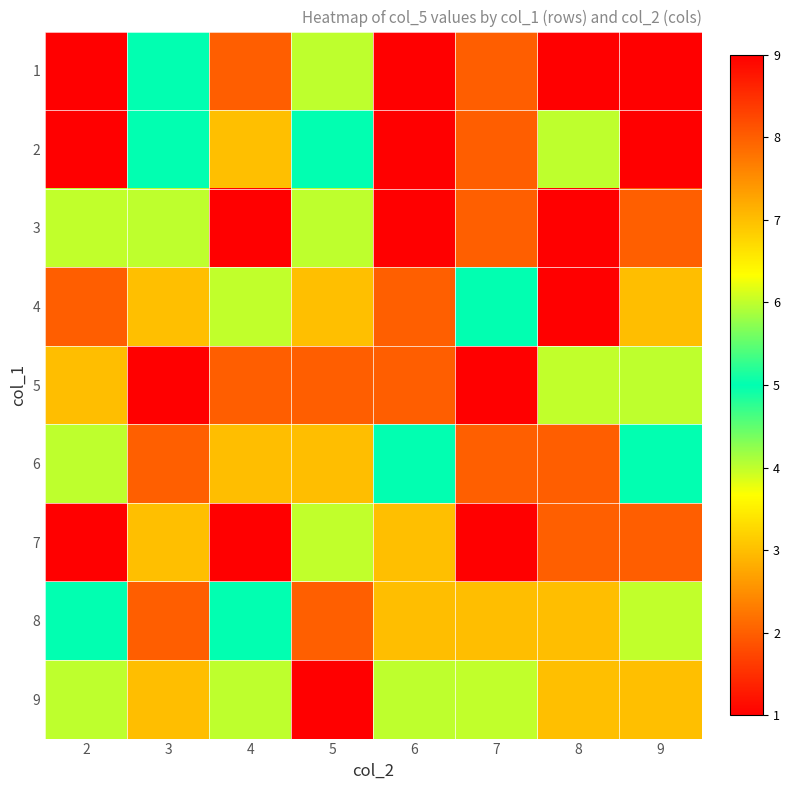

At 9, list the series in order from smallest to largest.

2, 3, 9, 5, 6, 8, 4, 7, 1